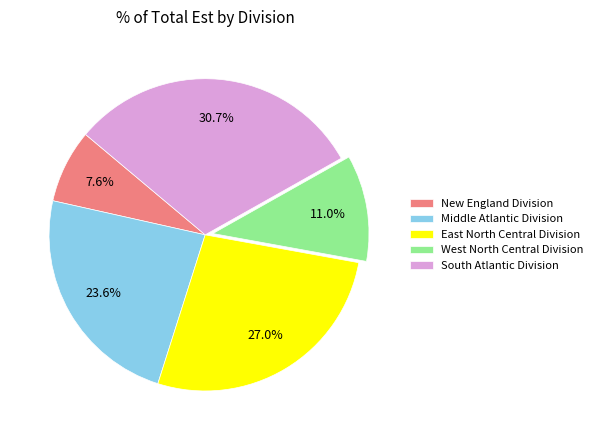

True or false: South Atlantic Division accounts for 31% of the total.

True